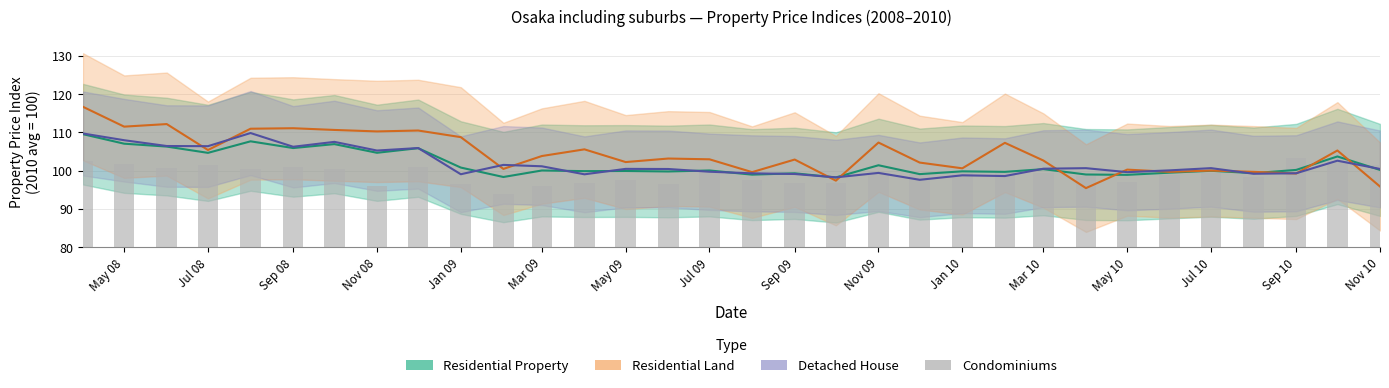

What is the average value?

99.1